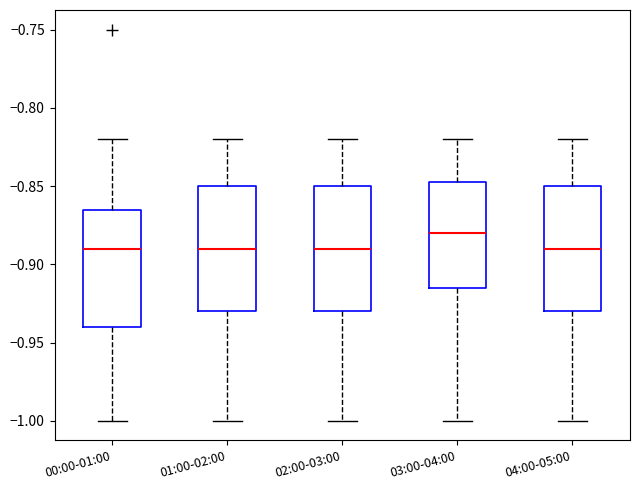

Reading left to right, read every box against the y-axis: the position of its median line, the range the box covers, and the ends of its whiskers. The values are not printed on the chart, so give them approximately, as read against the axis.

00:00-01:00: median -0.890, box -0.940 to -0.865, whiskers -1.000 to -0.820
01:00-02:00: median -0.890, box -0.930 to -0.850, whiskers -1.000 to -0.820
02:00-03:00: median -0.890, box -0.930 to -0.850, whiskers -1.000 to -0.820
03:00-04:00: median -0.880, box -0.915 to -0.845, whiskers -1.000 to -0.820
04:00-05:00: median -0.890, box -0.930 to -0.850, whiskers -1.000 to -0.820